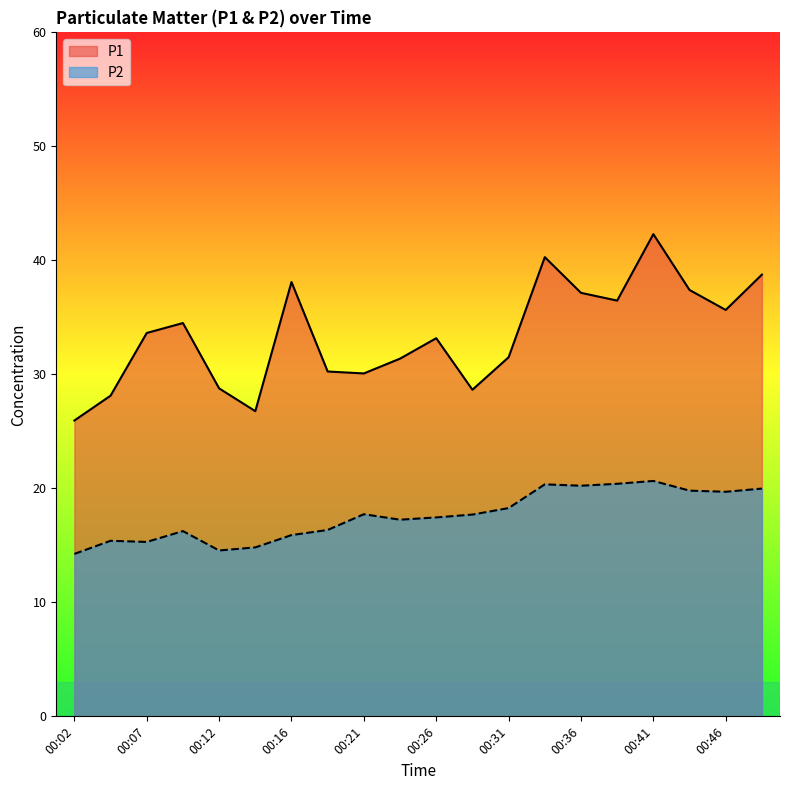

Is it true that P2 equals 17.4 at 00:26?

True